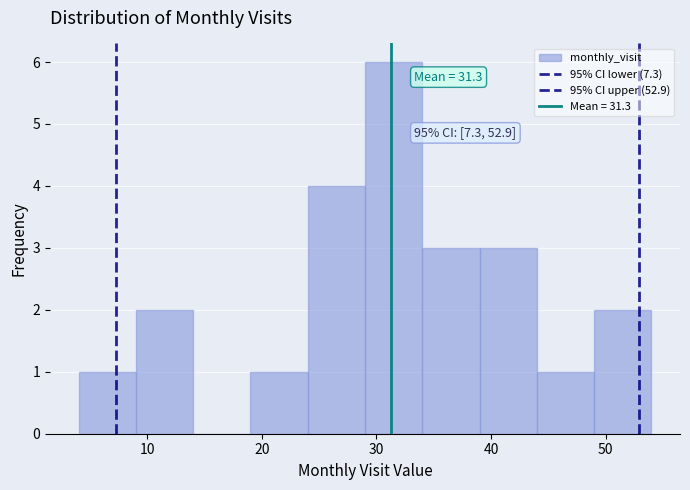

Over which range of the x-axis is the bar tallest?

29 to 34